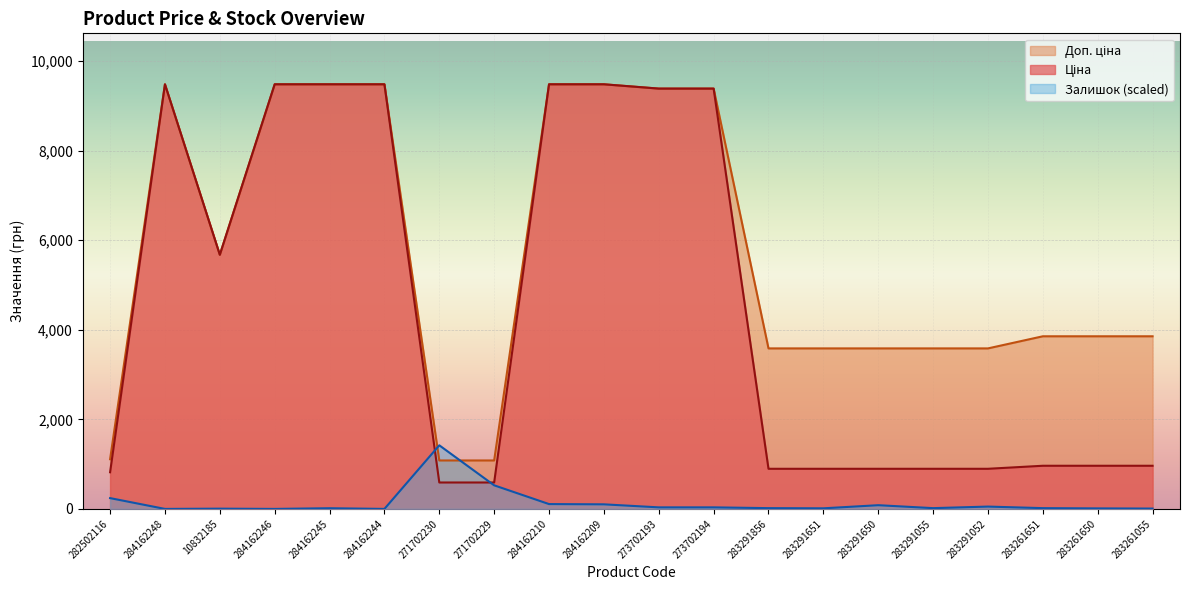

Which series has the largest total across all categories?

Доп. ціна